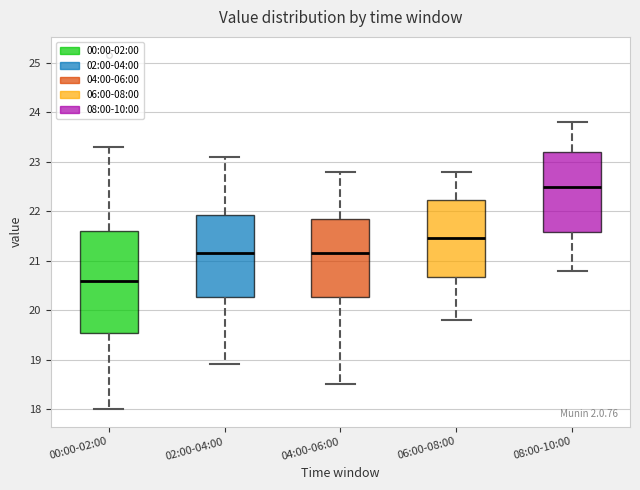

Reading left to right, transcribe this box plot: for each box, give where its median line is, the range the box spans, and where its two whiskers end, as read against the y-axis. The values are not printed on the chart, so give them approximately, as read against the axis.

00:00-02:00: median 20.6, box 19.5 to 21.6, whiskers 18.0 to 23.3
02:00-04:00: median 21.2, box 20.3 to 21.9, whiskers 18.9 to 23.1
04:00-06:00: median 21.2, box 20.3 to 21.9, whiskers 18.5 to 22.8
06:00-08:00: median 21.5, box 20.7 to 22.2, whiskers 19.8 to 22.8
08:00-10:00: median 22.5, box 21.6 to 23.2, whiskers 20.8 to 23.8